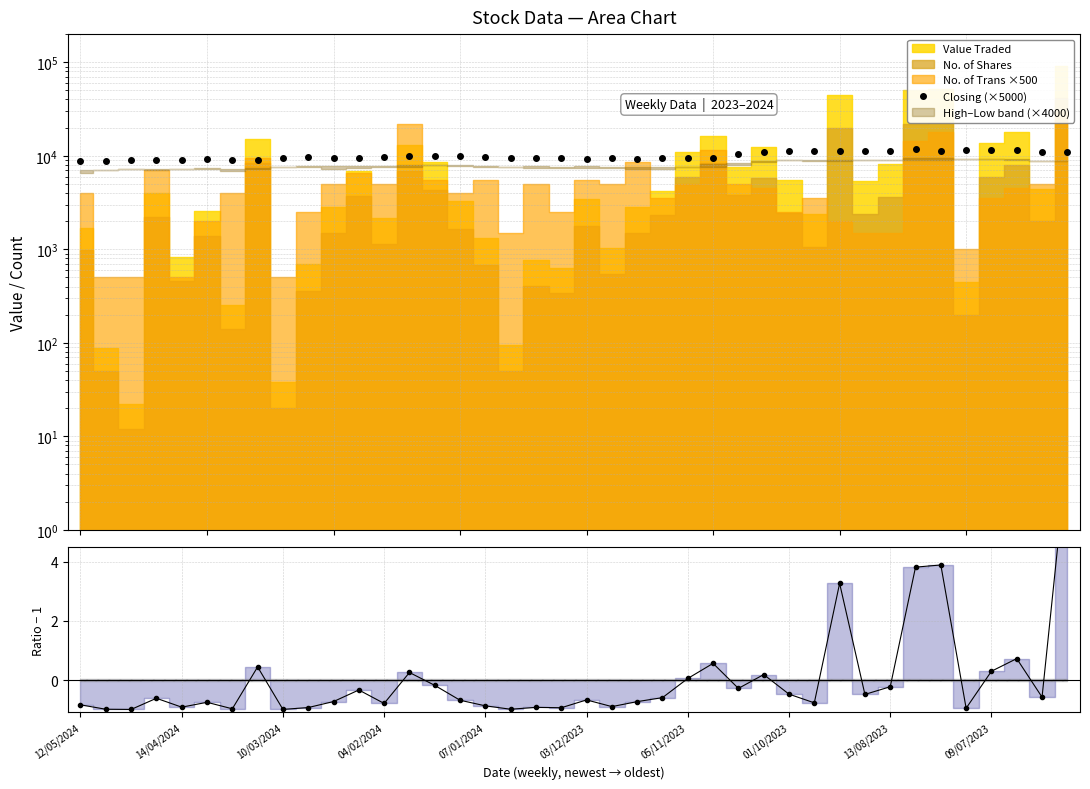

What is the sum of all values?

402150.0